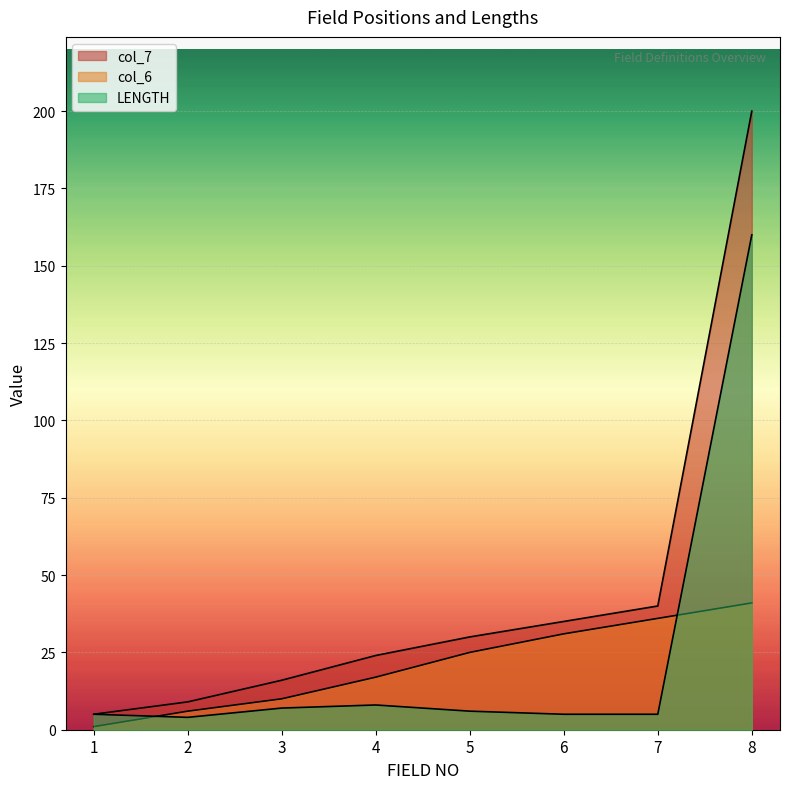

True or false: col_7 and col_6 cross at least once.

False